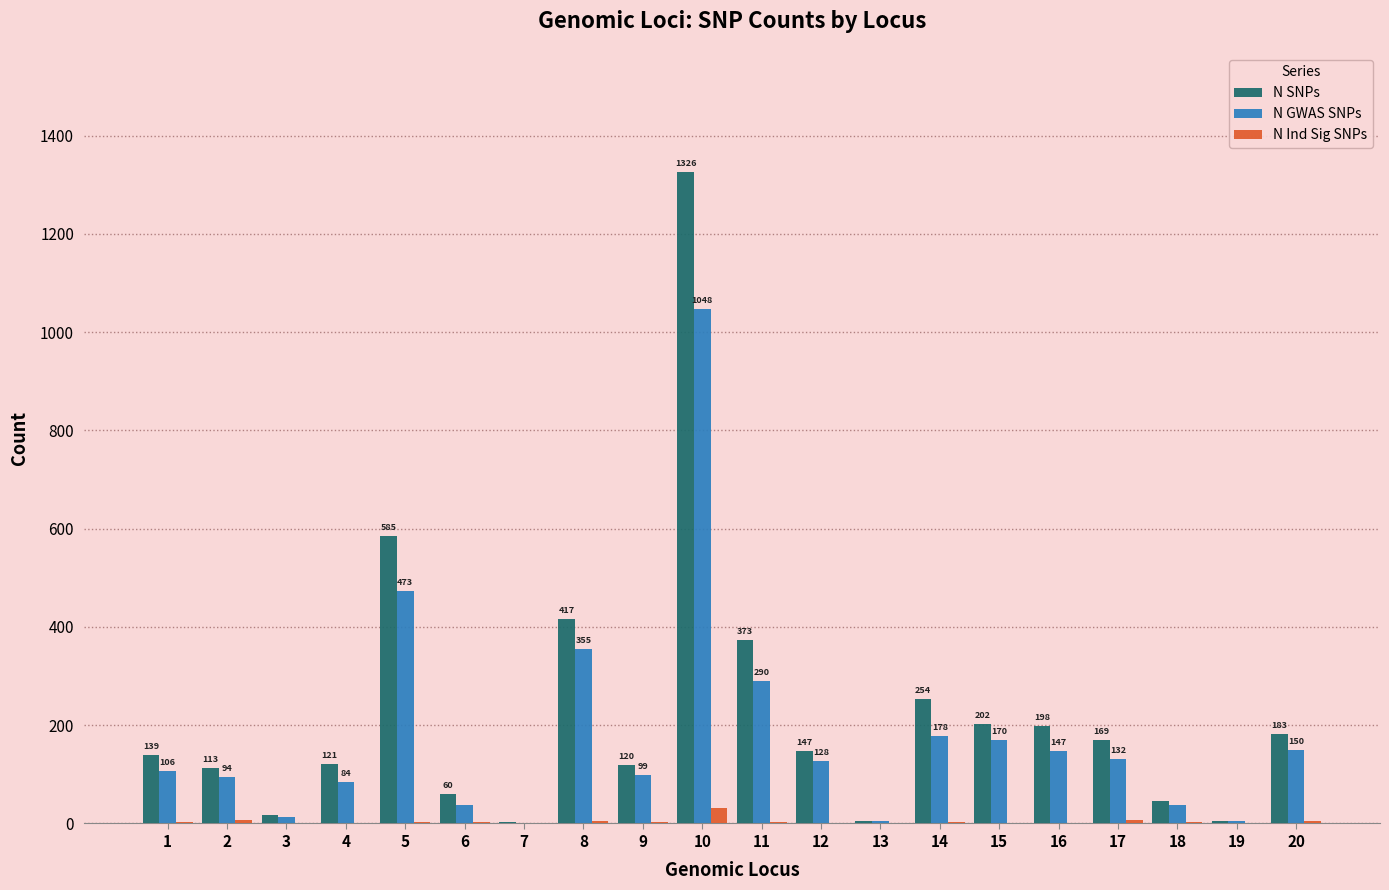

What is the total value across all series at 3?

32